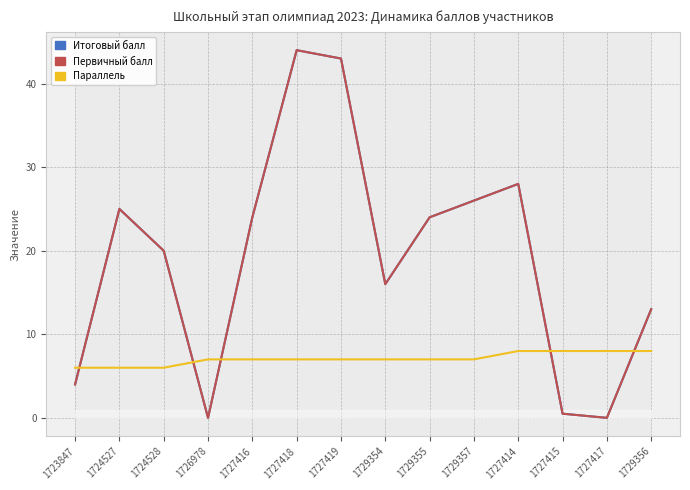

Does the chart have visible grid lines?

Yes